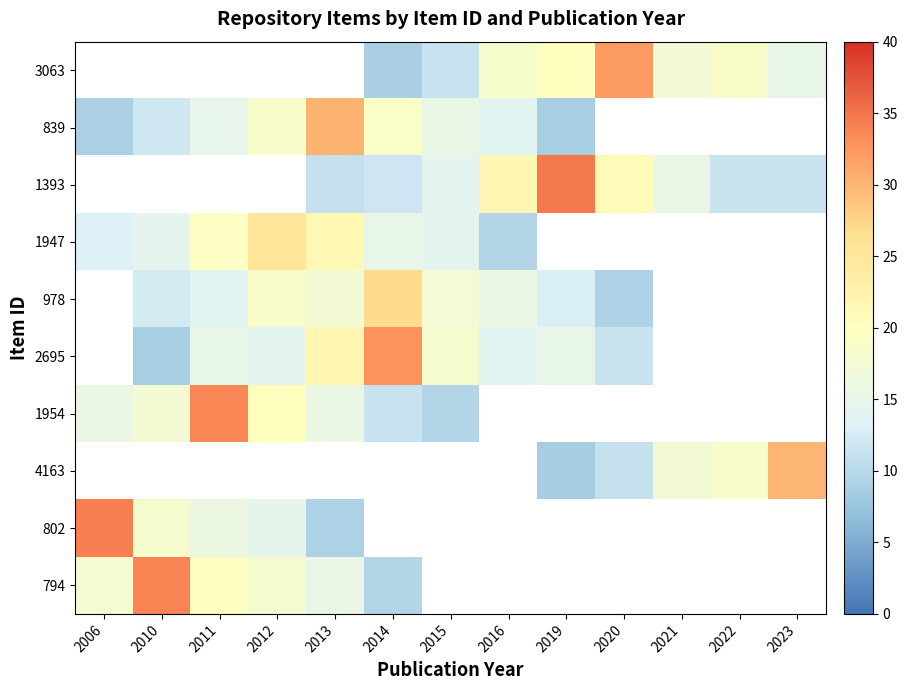

At which label does 802 reach its minimum?

2013